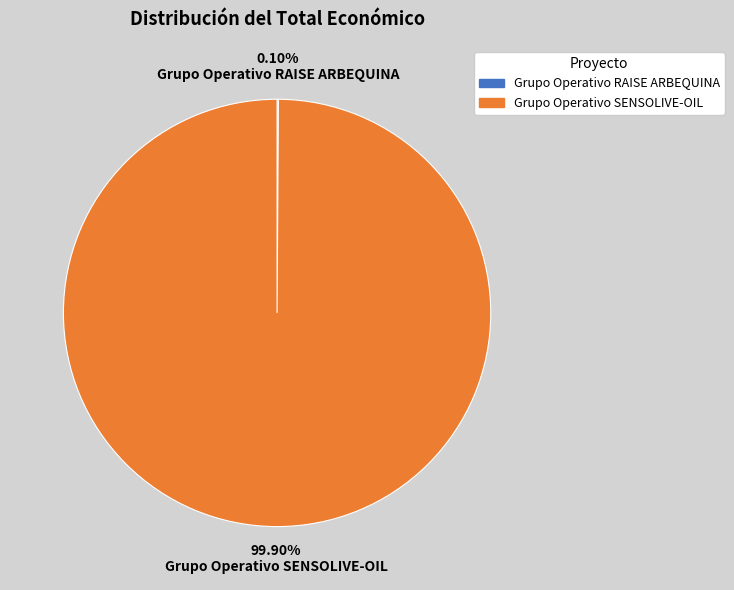

Which slice is the largest?

Grupo Operativo SENSOLIVE-OIL